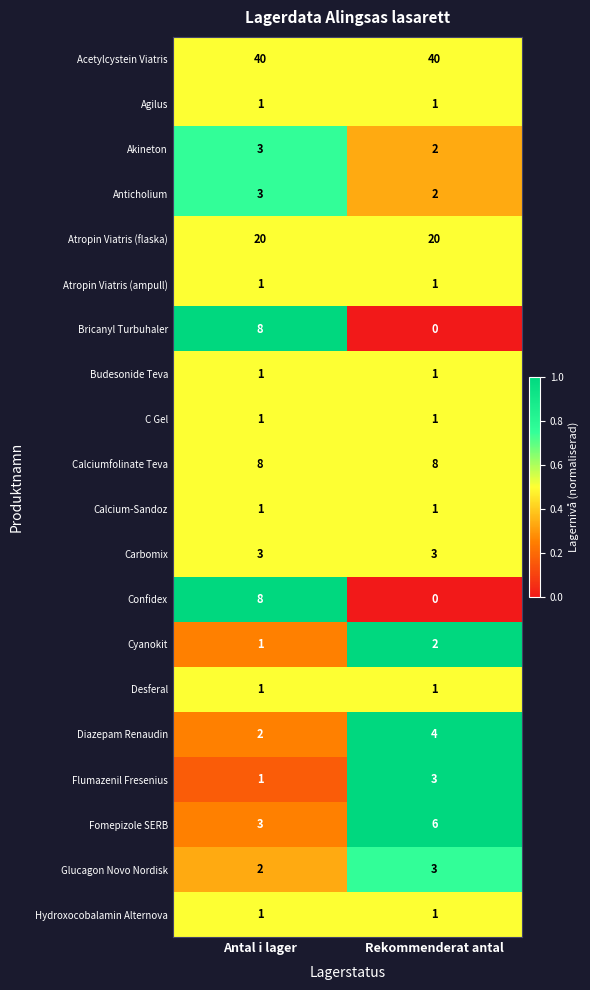

What is the spread (max minus min) of values at Antal i lager?

39